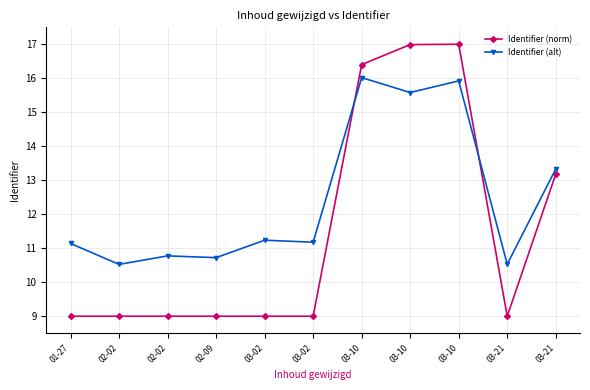

Reading left to right, extract all data points from this chart.

Identifier (norm): 01-27=9.0	02-02=9.0	02-02=9.0	02-09=9.0	03-02=9.0	03-02=9.0	03-10=16.4	03-10=17.0	03-10=17.0	03-21=9.0	03-21=13.2
Identifier (alt): 01-27=11.1	02-02=10.5	02-02=10.8	02-09=10.7	03-02=11.2	03-02=11.2	03-10=16.0	03-10=15.6	03-10=15.9	03-21=10.5	03-21=13.3